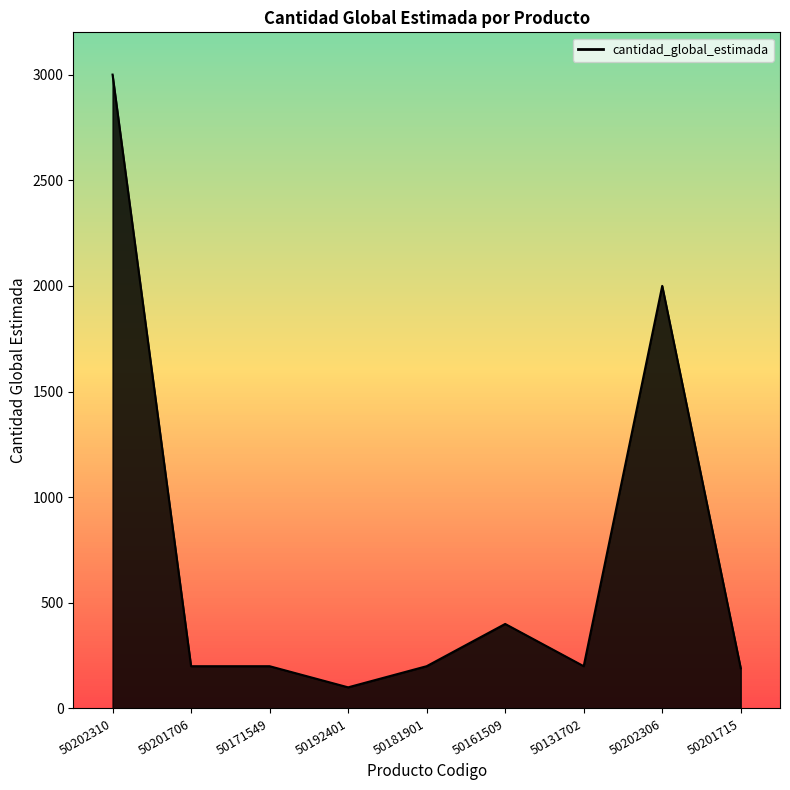

Where does the data first go above 200?

50202310